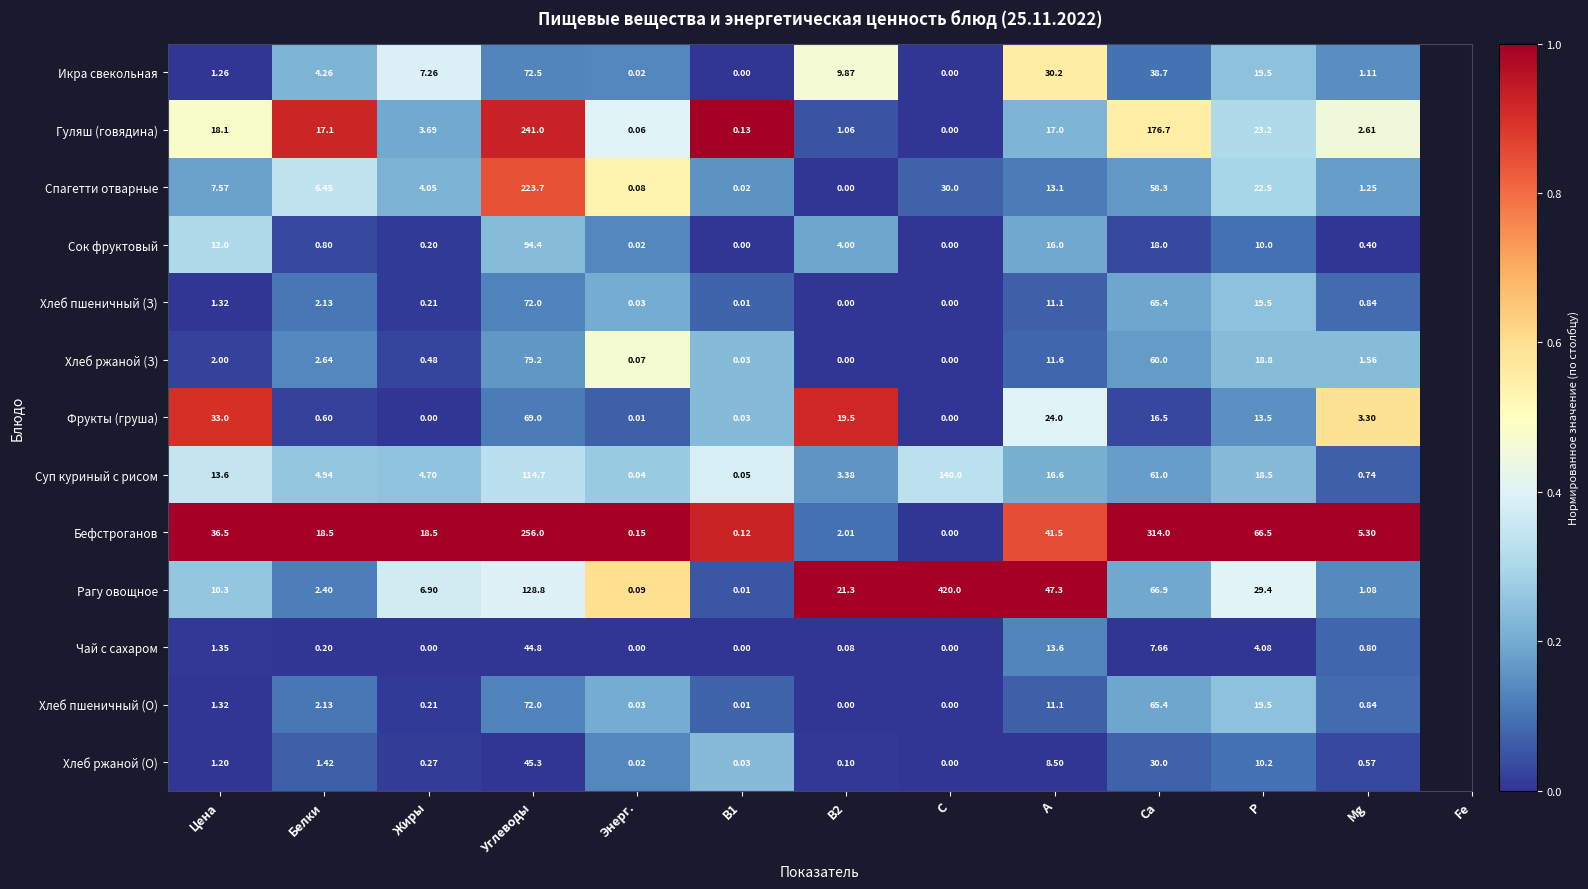

Where is Бефстроганов nearest to the value 157?

P